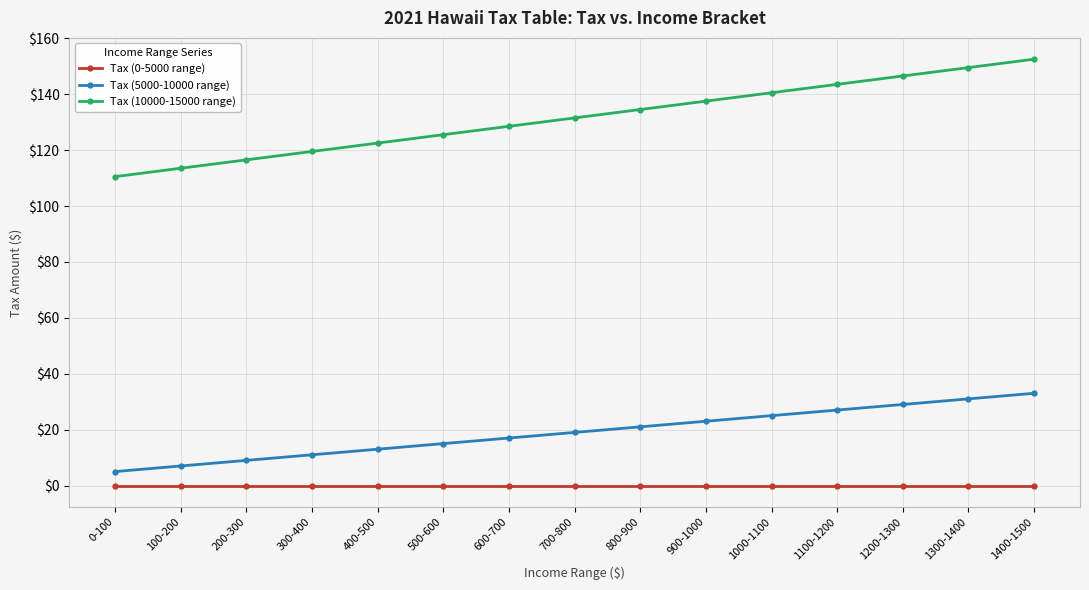

What position from the left is 1000-1100?

11